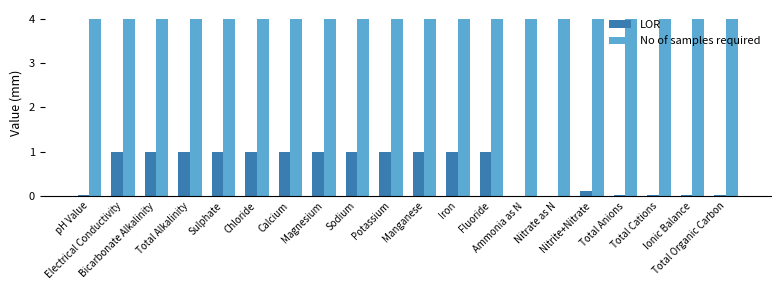

What is the sum of all No of samples required values?

80.0